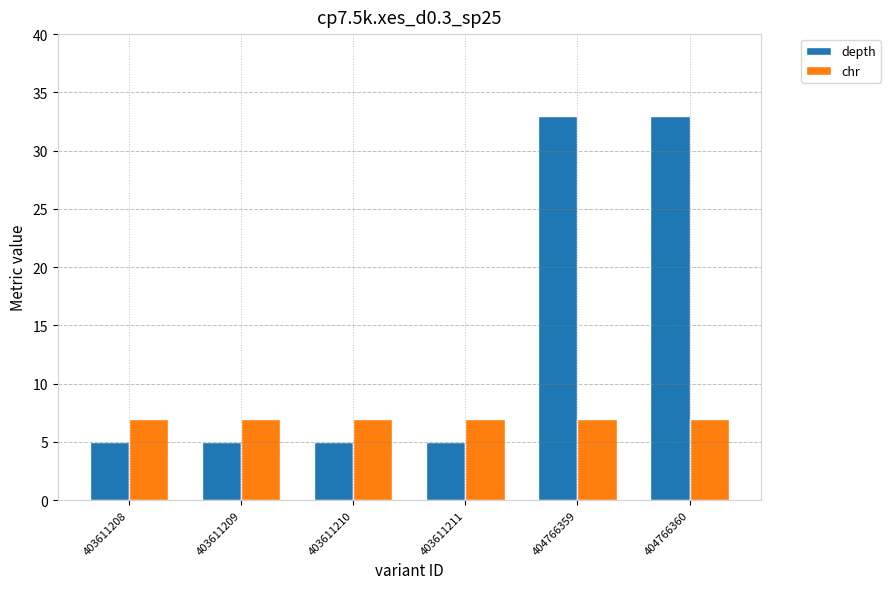

List the series in order of their overall mean, lowest first.

chr, depth